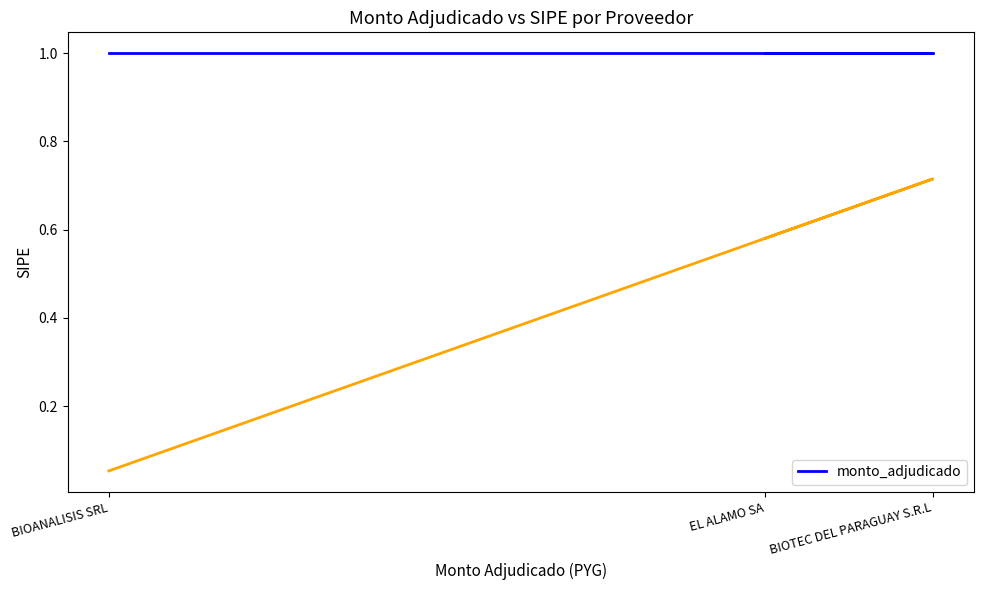

Is this an area chart (filled region under the line)?

No